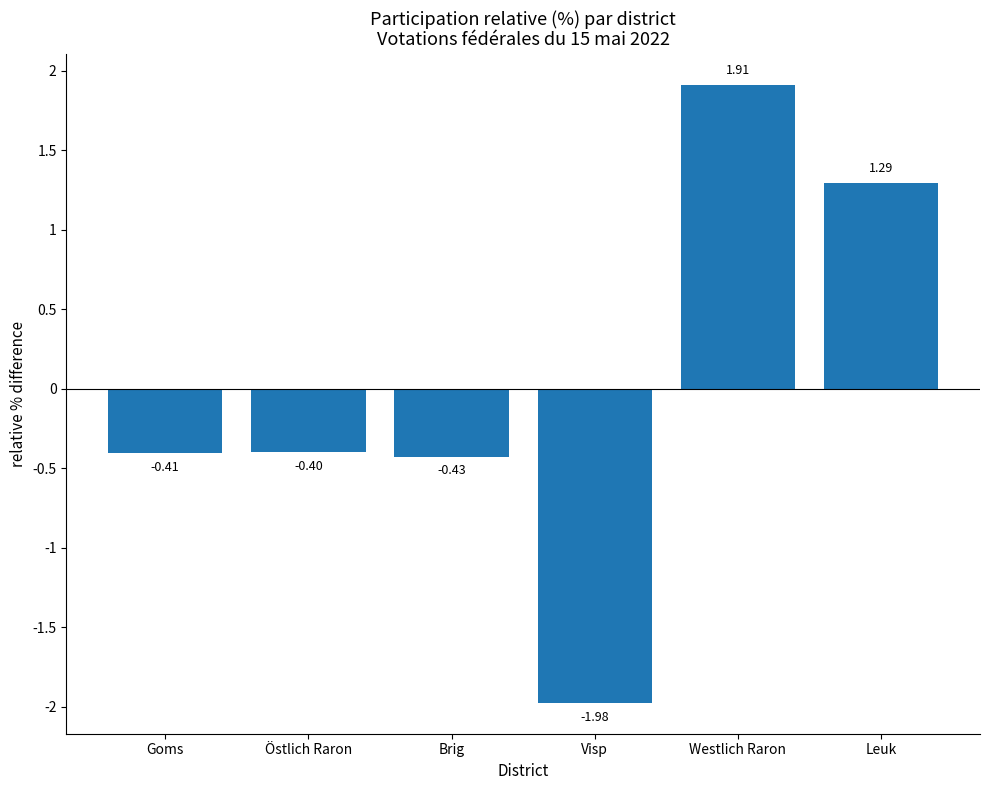

What is the change in value from Östlich Raron to Westlich Raron?

+2.3